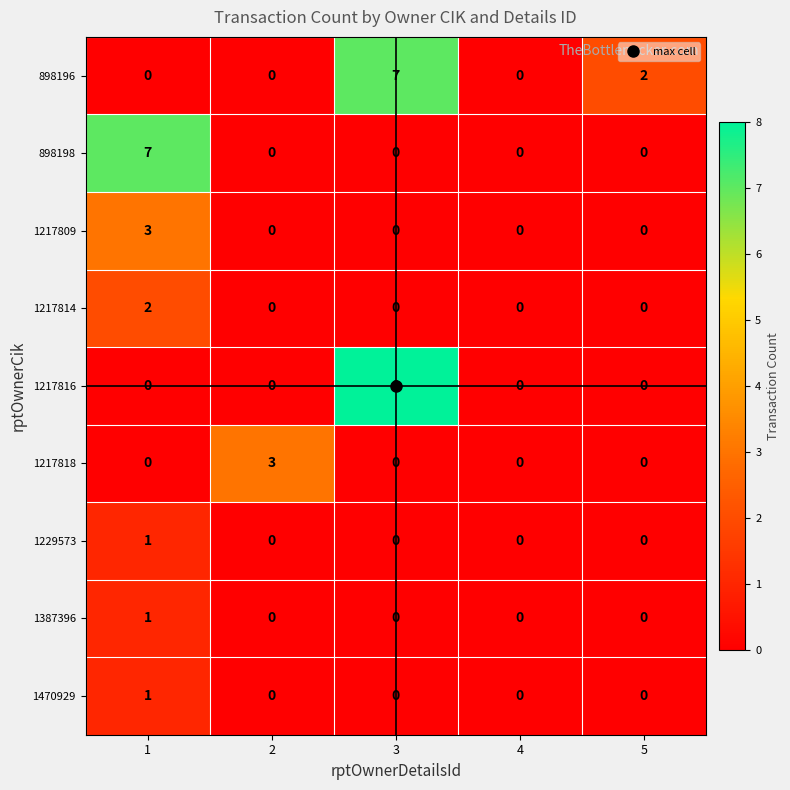

Which series has the largest range (max minus min)?

1217816